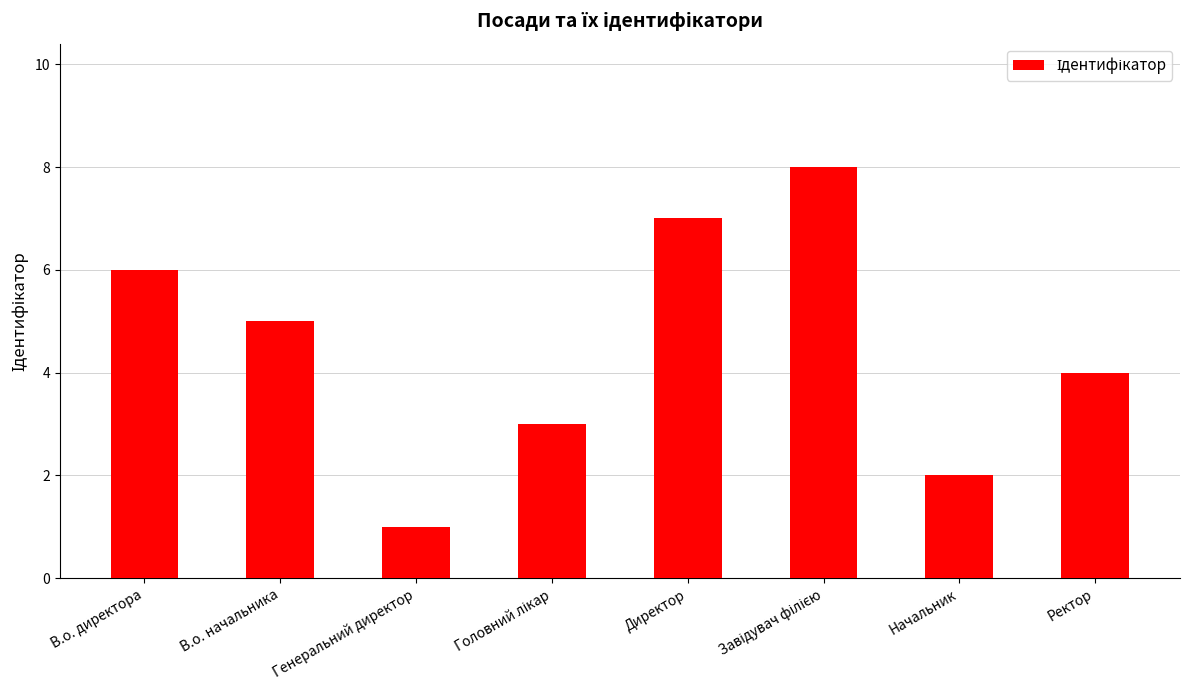

True or false: the data shows 1 at Начальник.

False